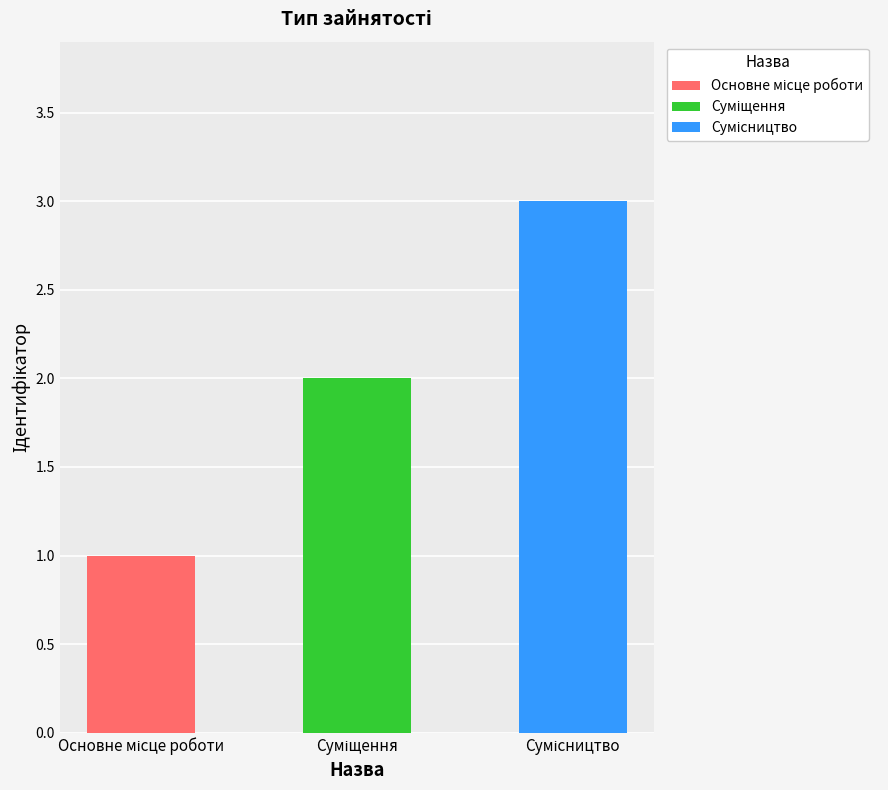

What is the average value?

2